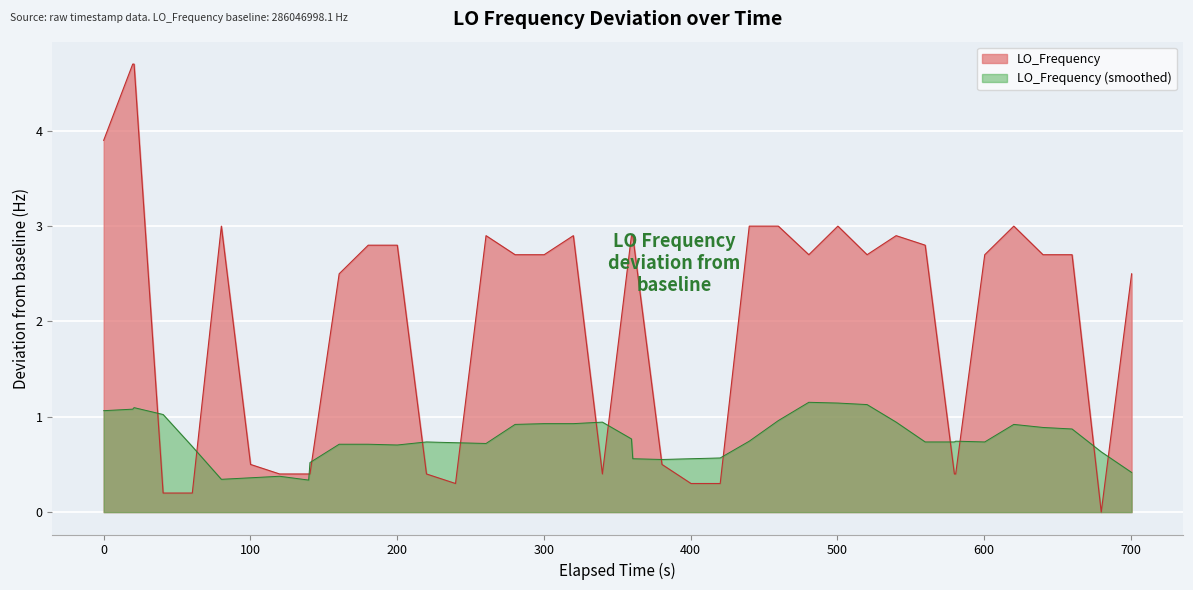

How many values exceed 2?

25